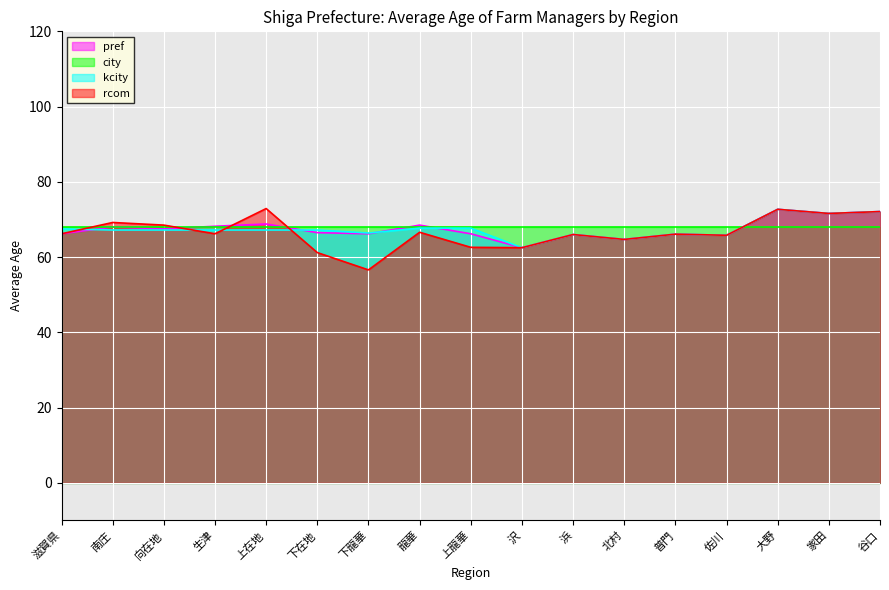

What is the minimum value shown in the chart?

56.6